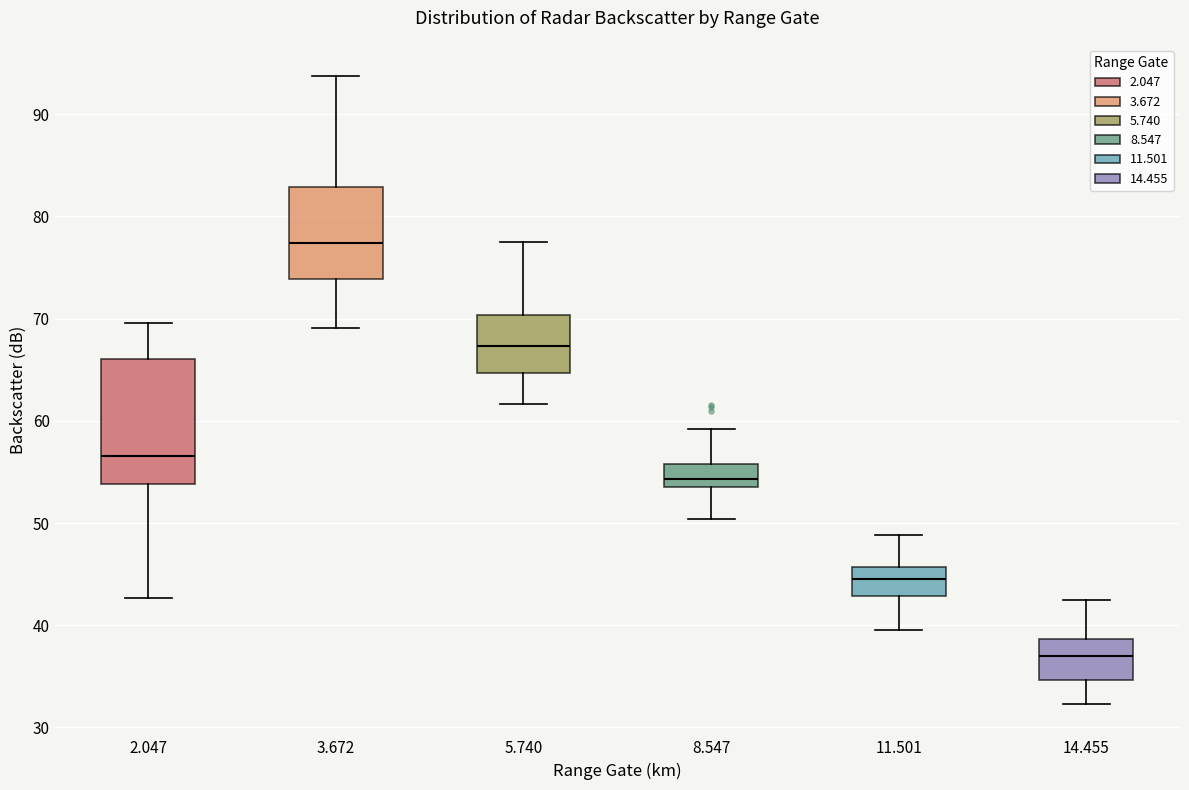

Comparing the boxes themselves (not the whiskers), which one is the tallest?

2.047